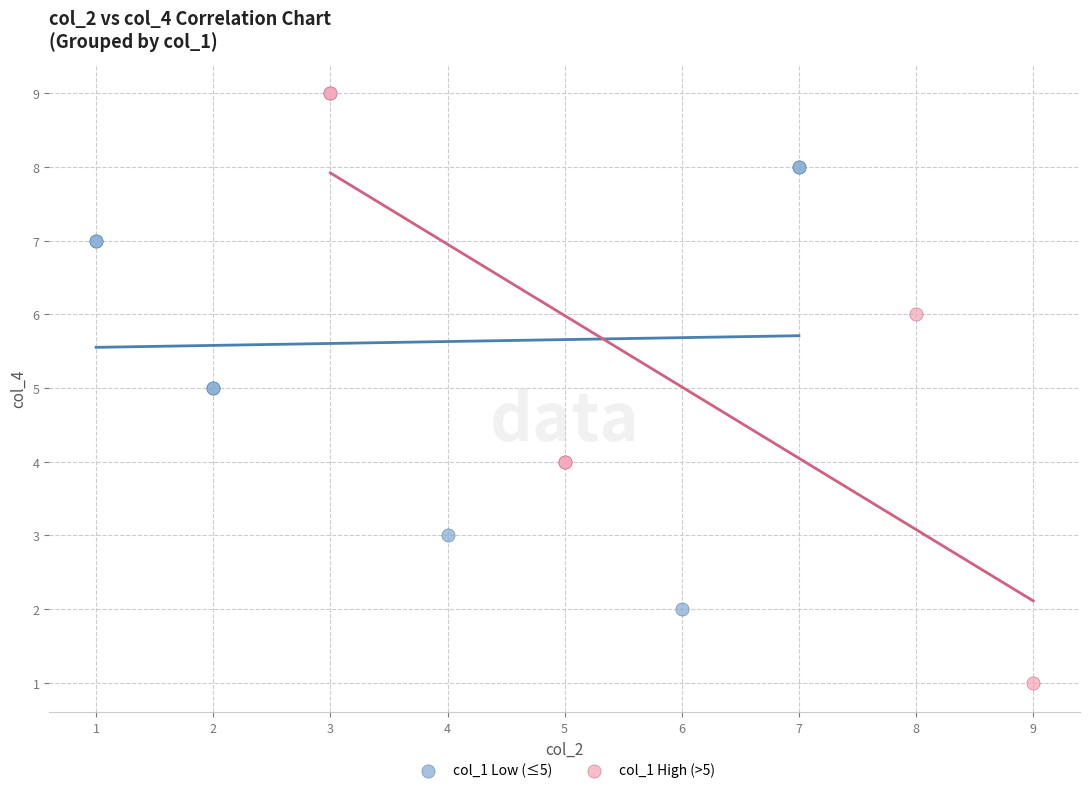

What are all the series names shown in the legend?

col_1 Low (≤5), col_1 High (>5)